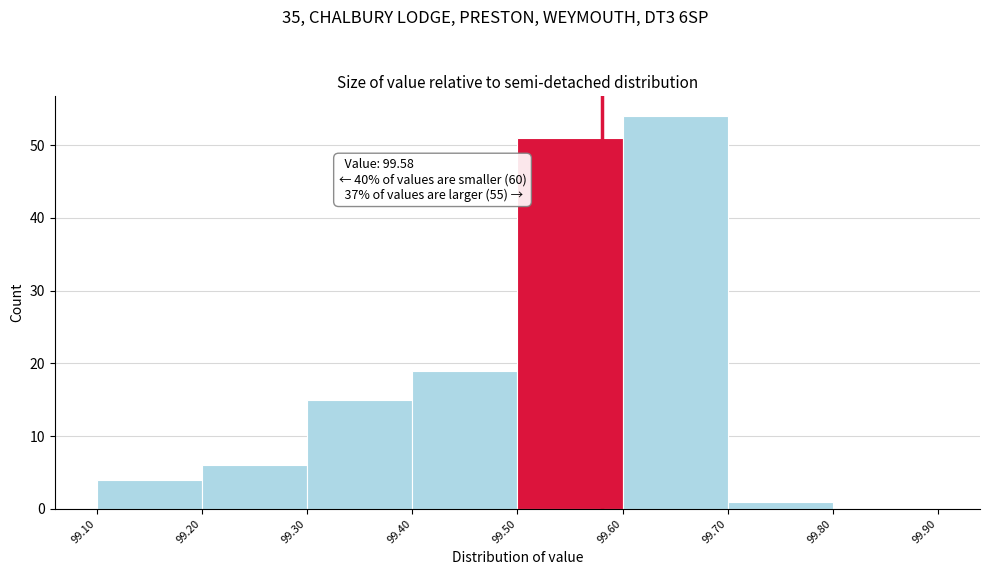

Over which range of the x-axis is the bar tallest?

99.60 to 99.70